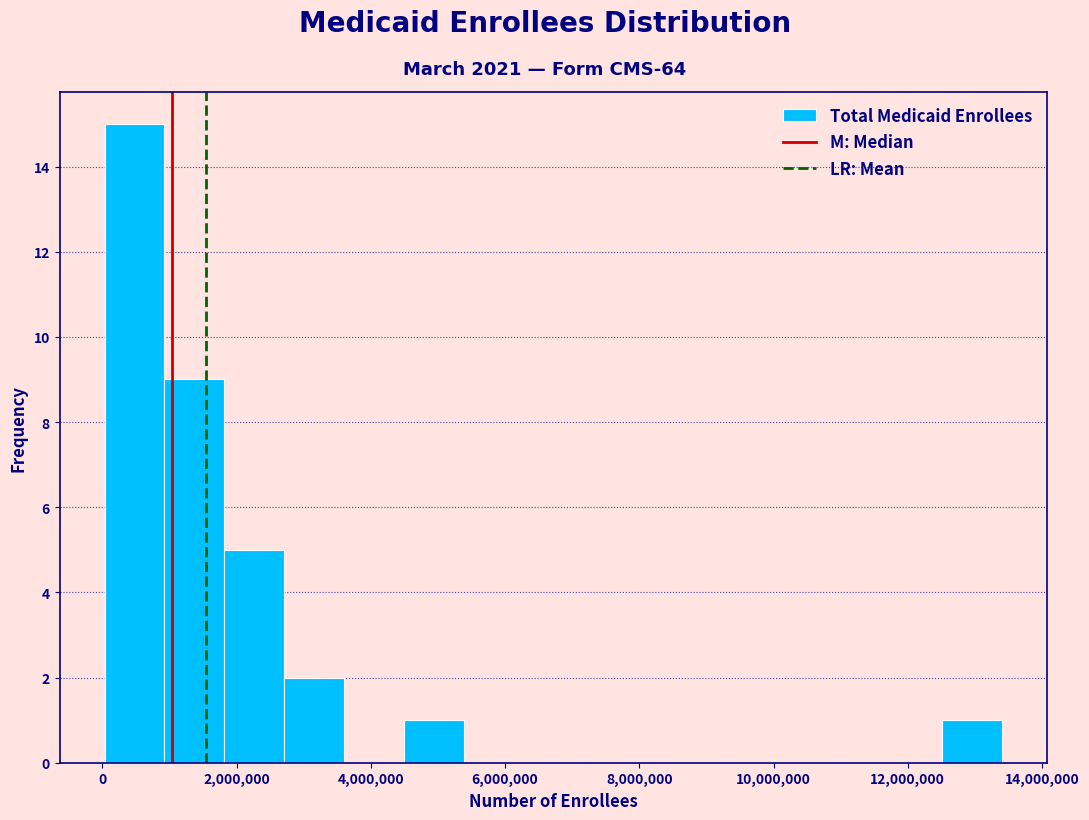

What is the height of the bar covering 1000000 to 1800000 on the x-axis? Neither the bar edges nor the heights are printed on the chart, so give them approximately, as read against the axes.

9